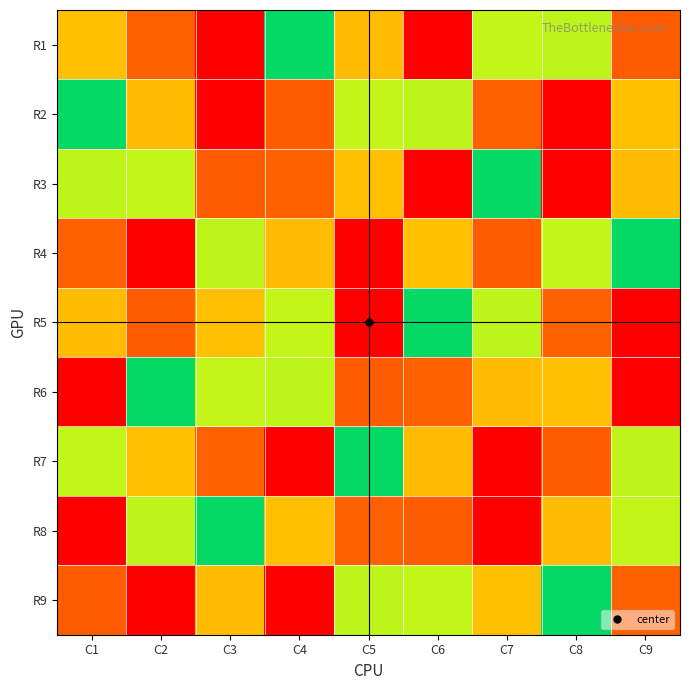

Reading right to left, list all the values displayed in this chart.

R1: C9=8	C8=4	C7=6	C6=1	C5=7	C4=5	C3=9	C2=2	C1=3
R2: C9=3	C8=9	C7=2	C6=4	C5=6	C4=8	C3=1	C2=7	C1=5
R3: C9=7	C8=1	C7=5	C6=9	C5=3	C4=2	C3=8	C2=6	C1=4
R4: C9=5	C8=6	C7=8	C6=3	C5=9	C4=7	C3=4	C2=1	C1=2
R5: C9=9	C8=2	C7=4	C6=5	C5=1	C4=6	C3=3	C2=8	C1=7
R6: C9=1	C8=3	C7=7	C6=2	C5=8	C4=4	C3=6	C2=5	C1=9
R7: C9=4	C8=8	C7=1	C6=7	C5=5	C4=9	C3=2	C2=3	C1=6
R8: C9=6	C8=7	C7=9	C6=8	C5=2	C4=3	C3=5	C2=4	C1=1
R9: C9=2	C8=5	C7=3	C6=6	C5=4	C4=1	C3=7	C2=9	C1=8